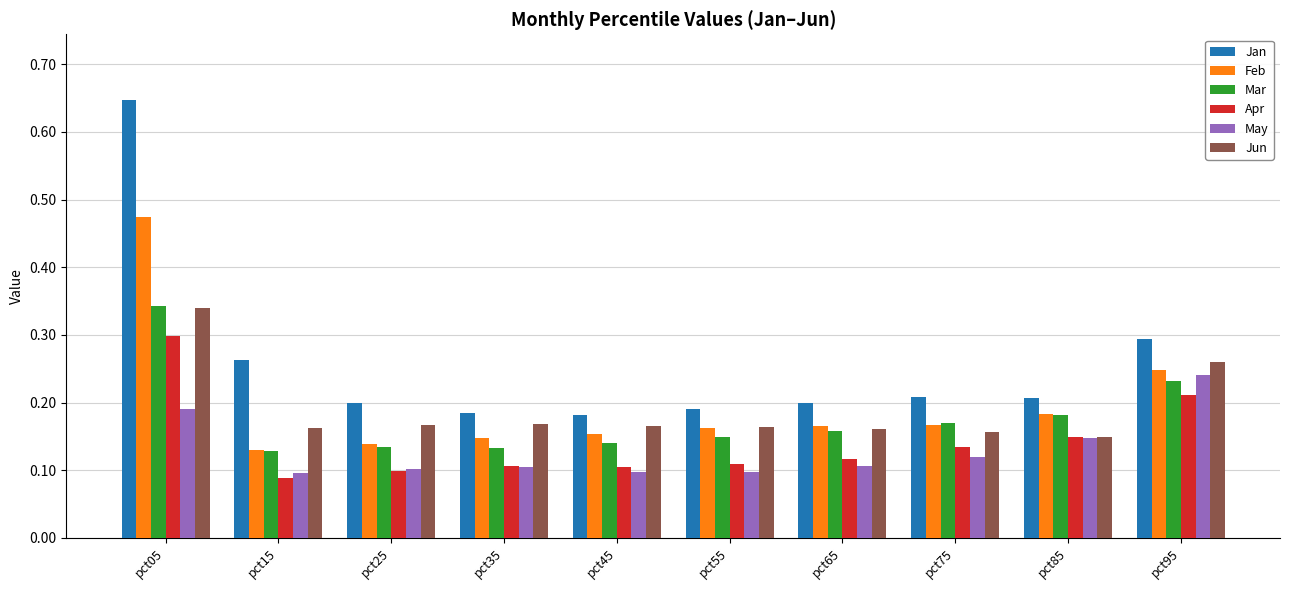

The value of Jan at pct25 is 0.3. True or false?

False